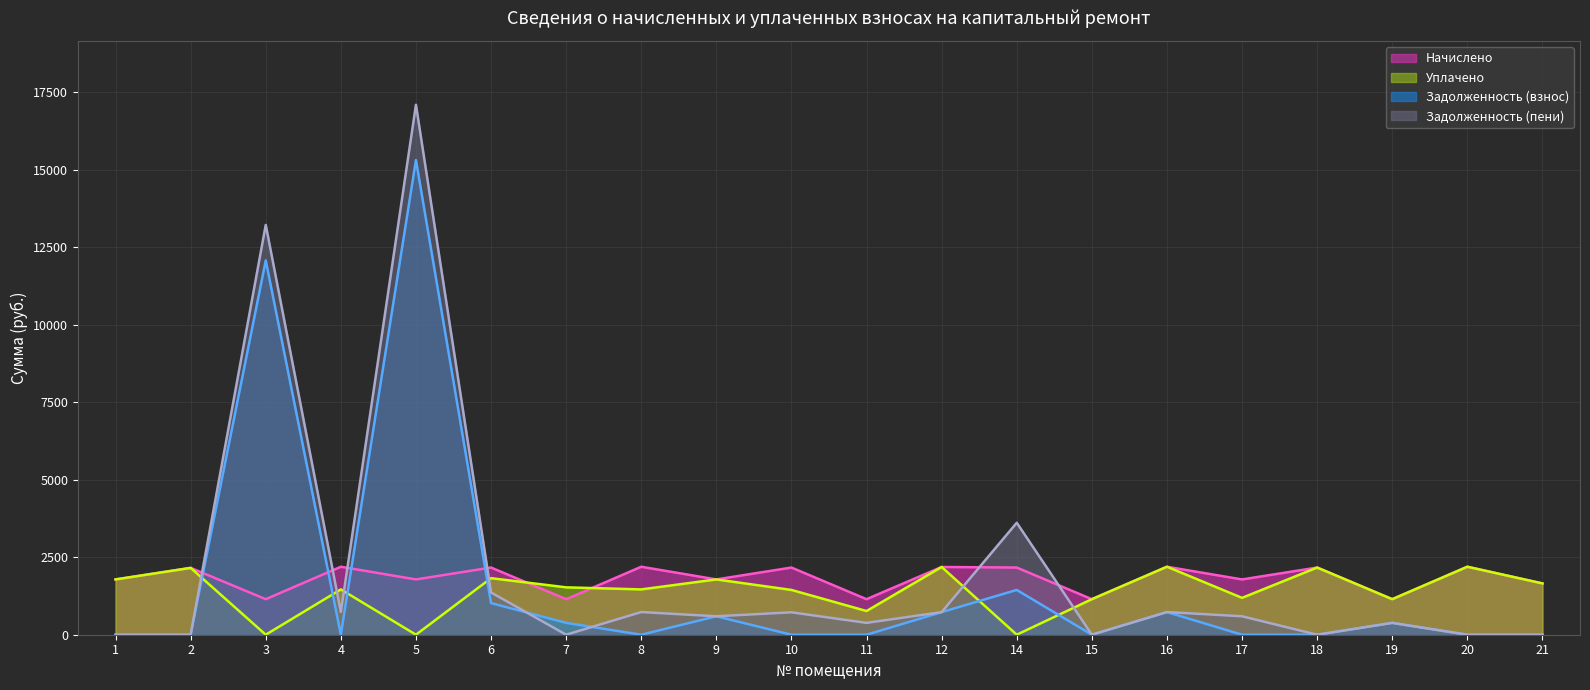

In Задолженность (взнос), how many points are higher than both neighbors (excluding endpoints)?

6